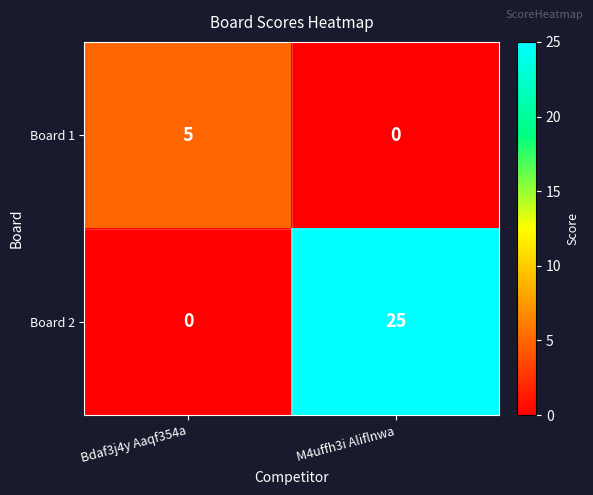

The Board 2 series shows 7 at M4uffh3i Aliflnwa. True or false?

False